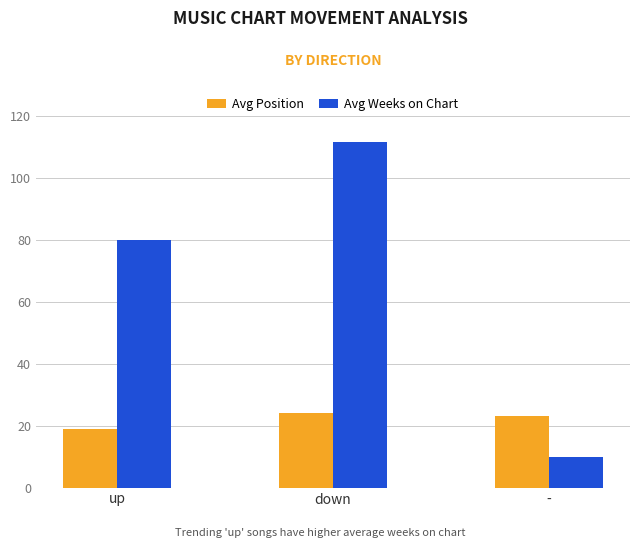

Rank the categories by Avg Position value from lowest to highest.

up, -, down